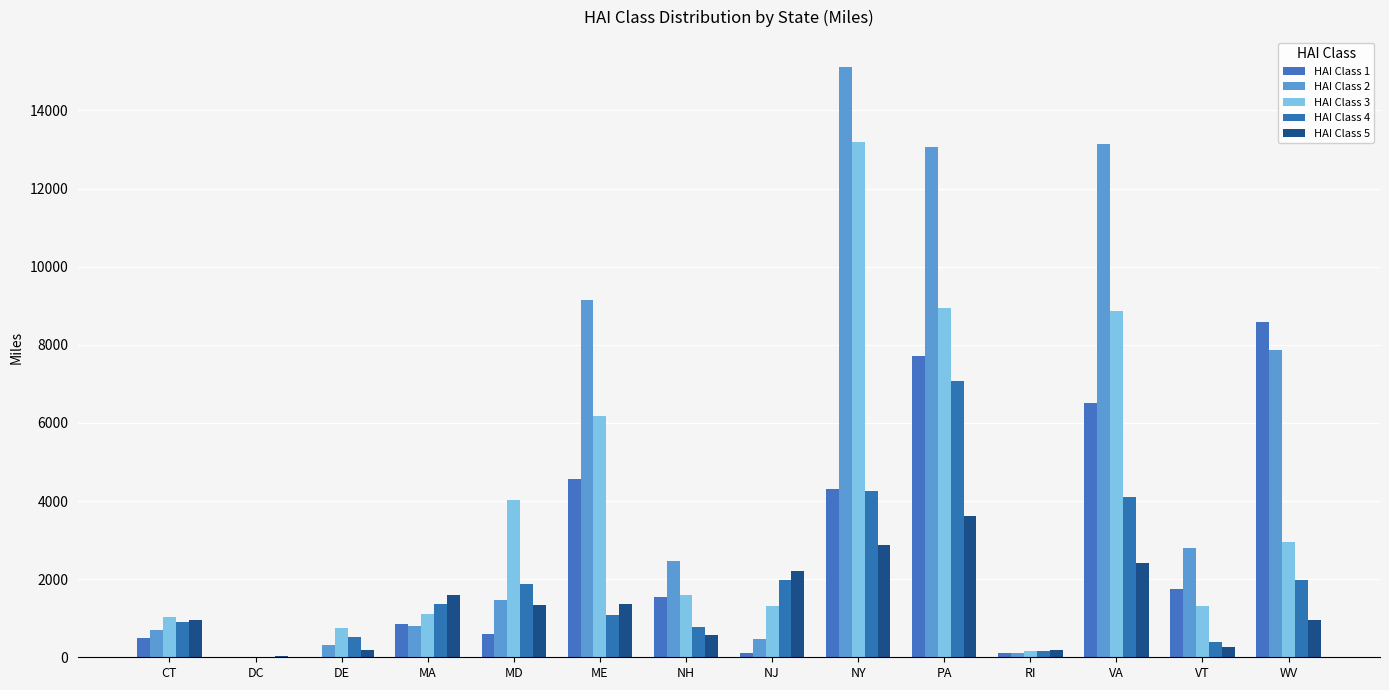

Which series has the largest range (max minus min)?

HAI Class 2